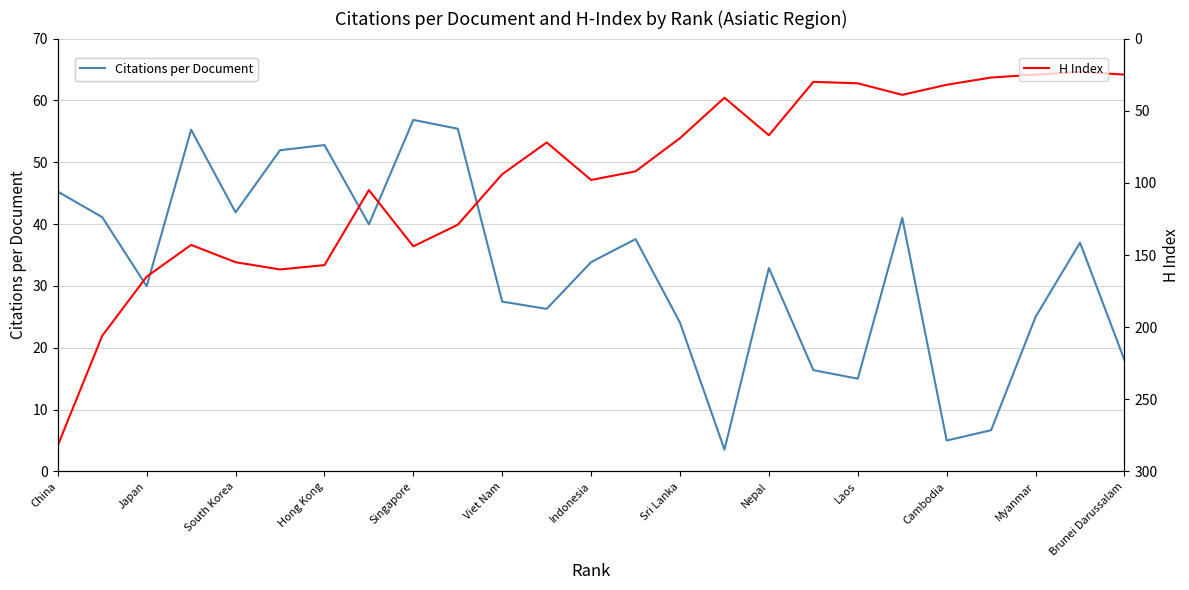

How many values in the Citations per Document series are below 33?

12